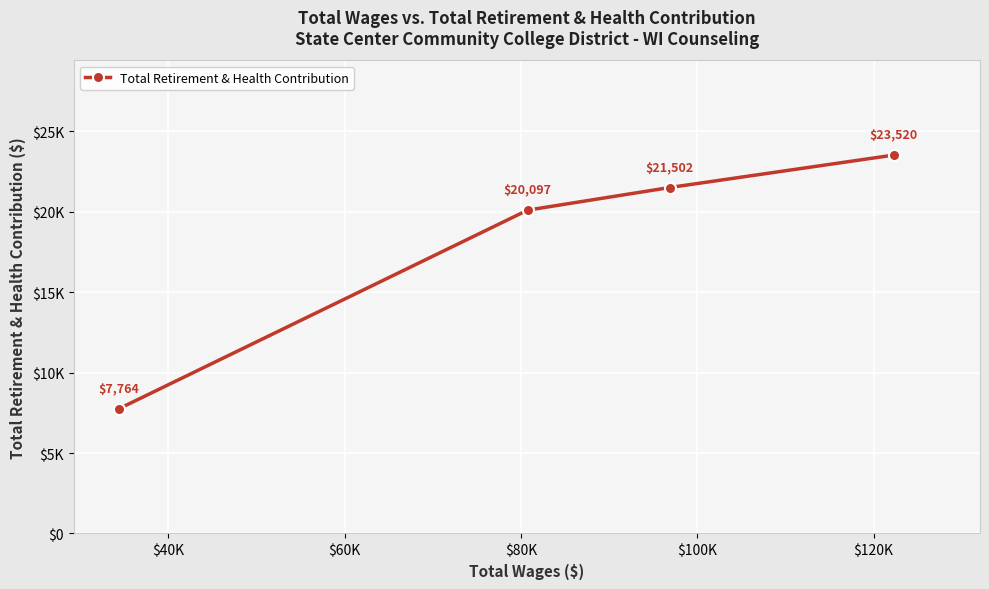

What is the value of the 3rd point from the left?

21502